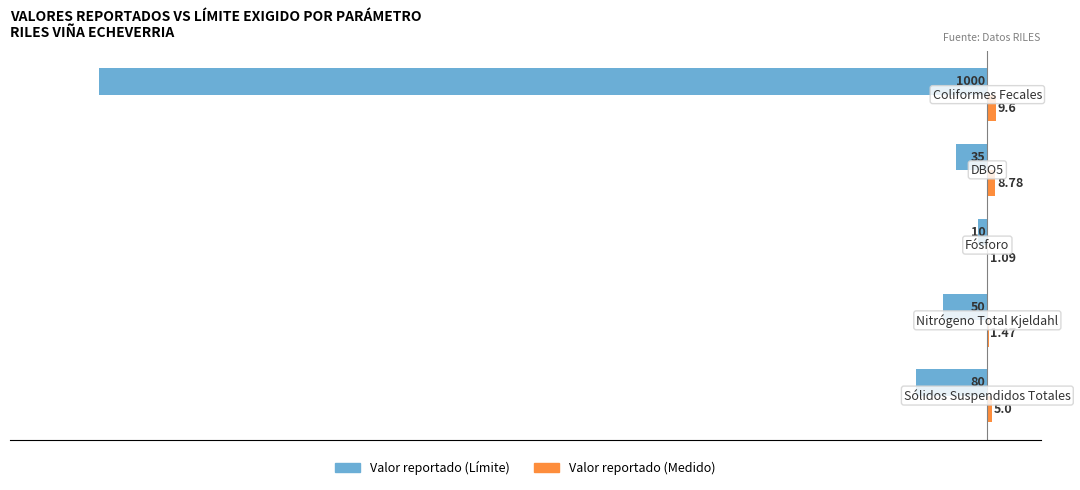

What is the sum of all Valor reportado (Límite) values?

-1175.0